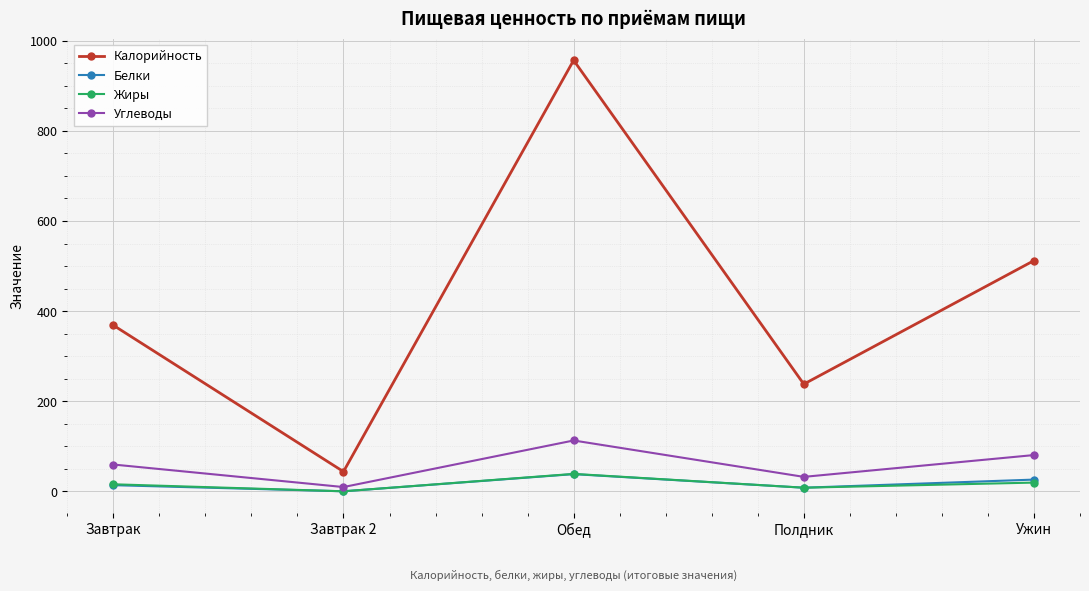

True or false: Калорийность has a value of 238.1 at Полдник.

True